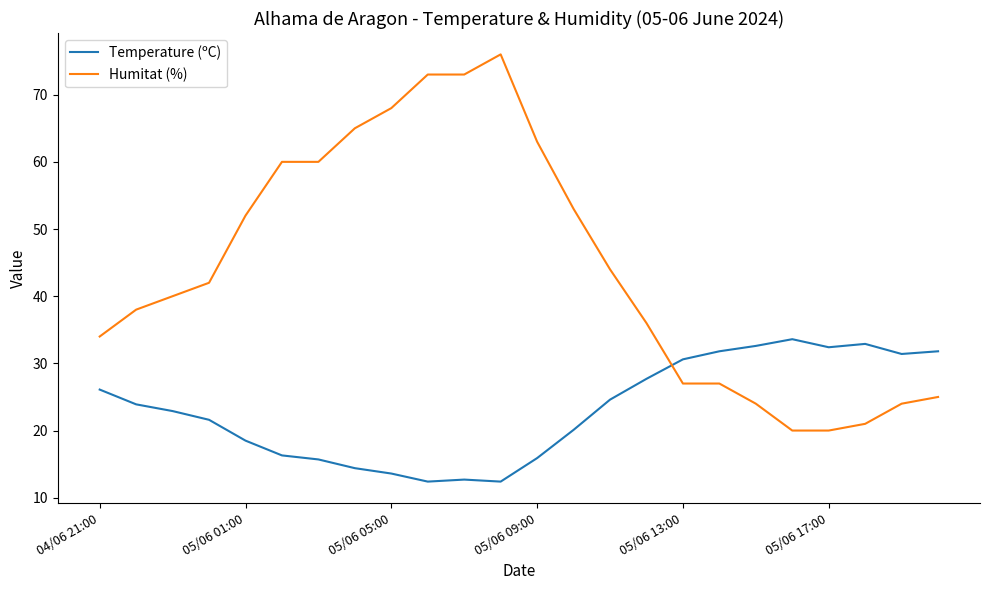

What is the minimum value shown in the chart?

12.4